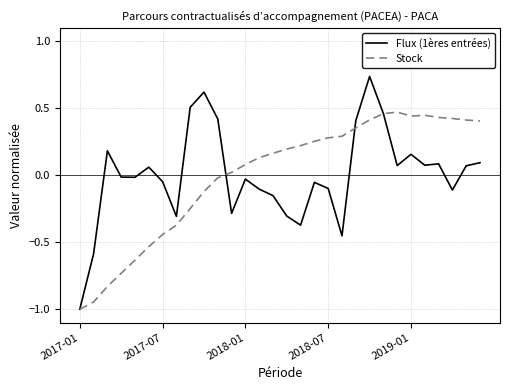

Which series has the largest range (max minus min)?

Flux (1ères entrées)